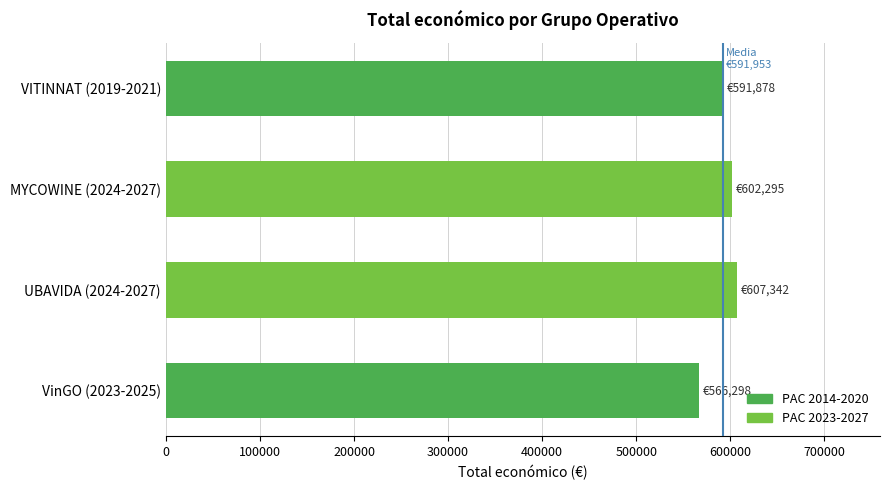

Does the chart contain any negative values?

No